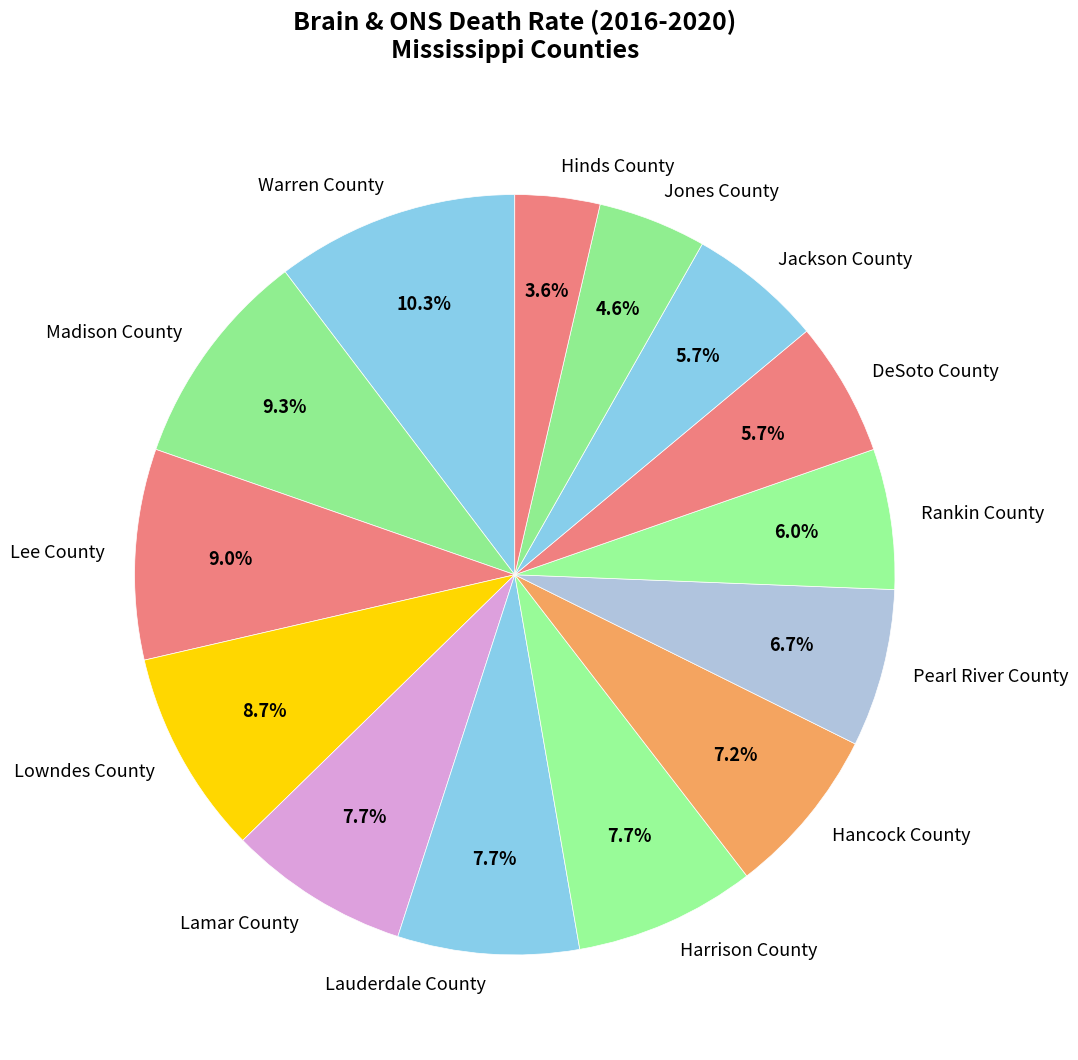

What is the ratio of the value at Jackson County to the value at Hancock County?

0.8